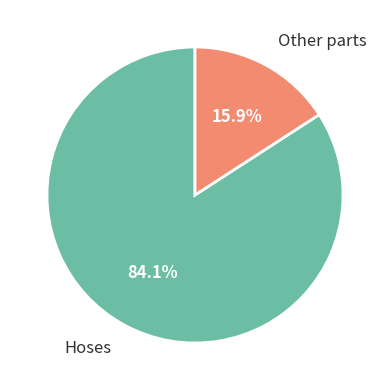

What is the ratio of the value at Hoses to the value at Other parts?

5.3